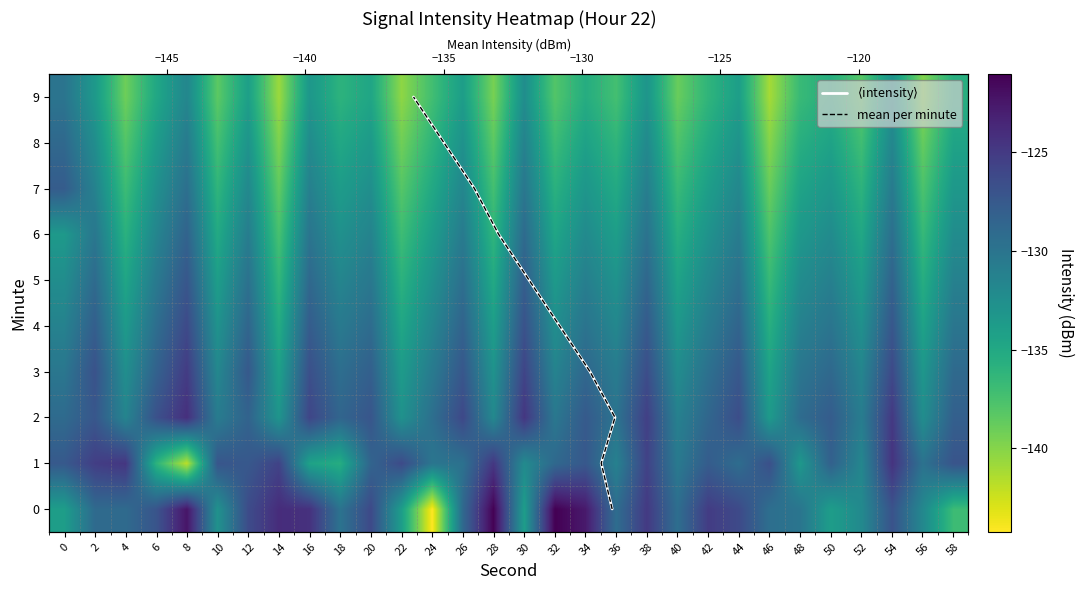

Is the value of 4 at 40 greater than the value of 2 at 36?

No